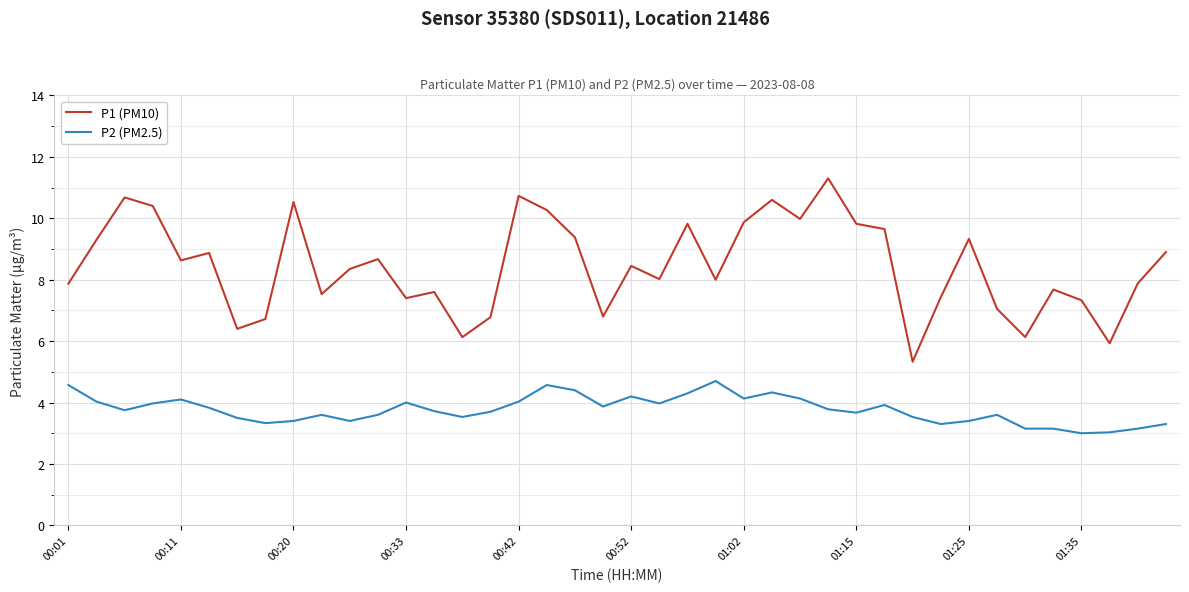

What is the greatest value displayed?

11.3